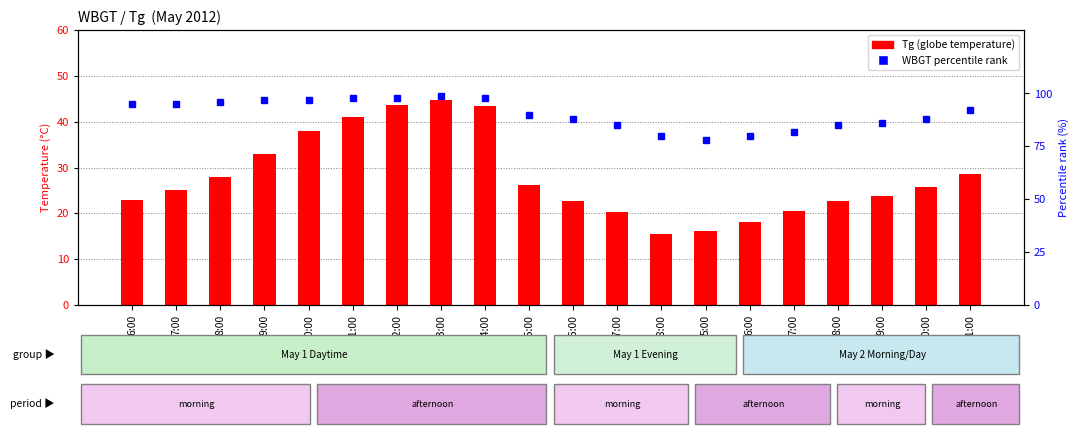

What is the difference between the second highest and second lowest values in the Tg (globe temp) series?

27.6